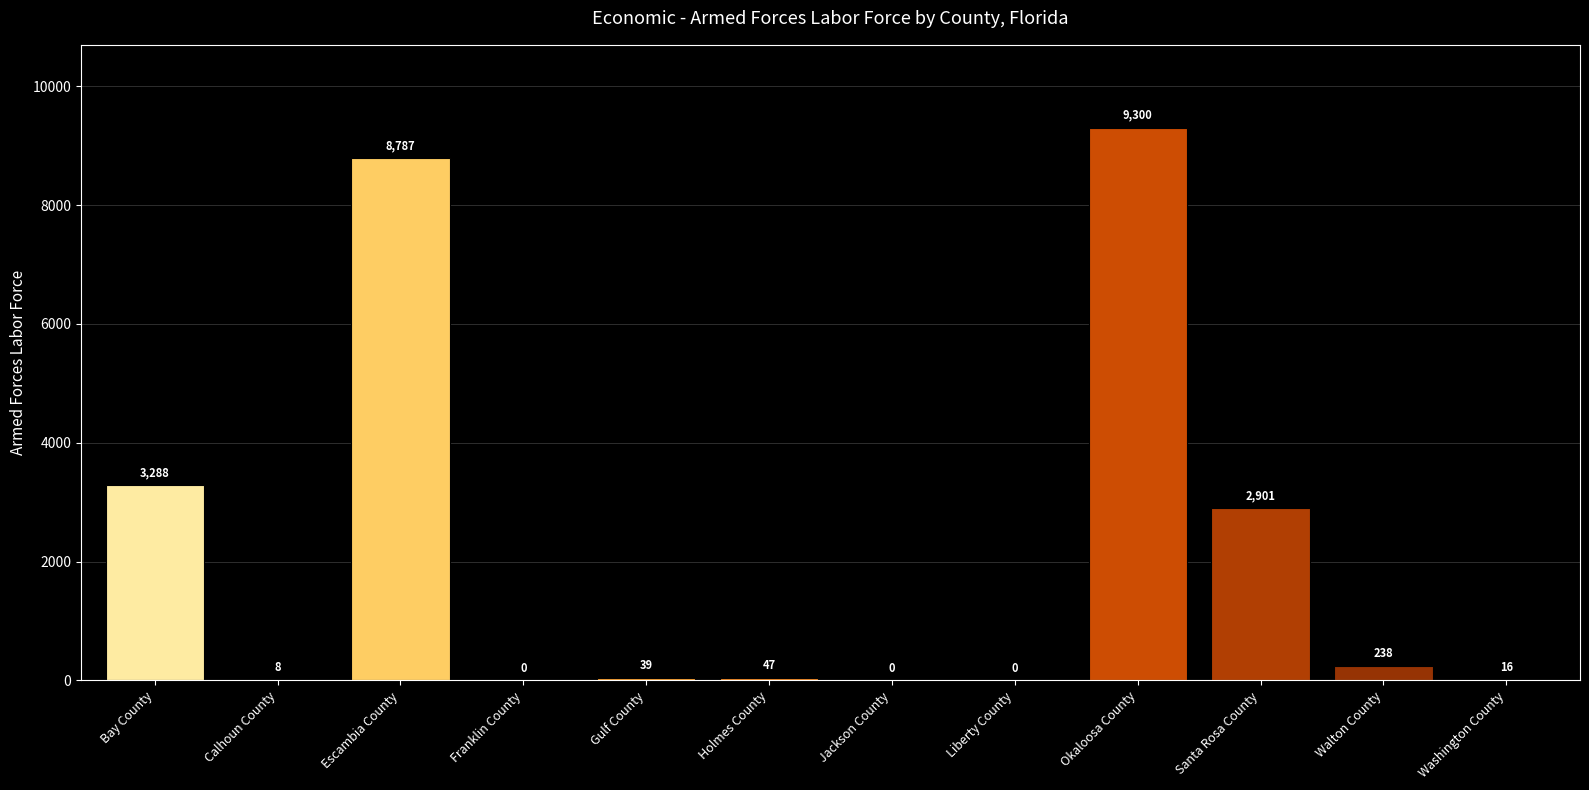

At which category does the chart reach its peak across all series?

Okaloosa County